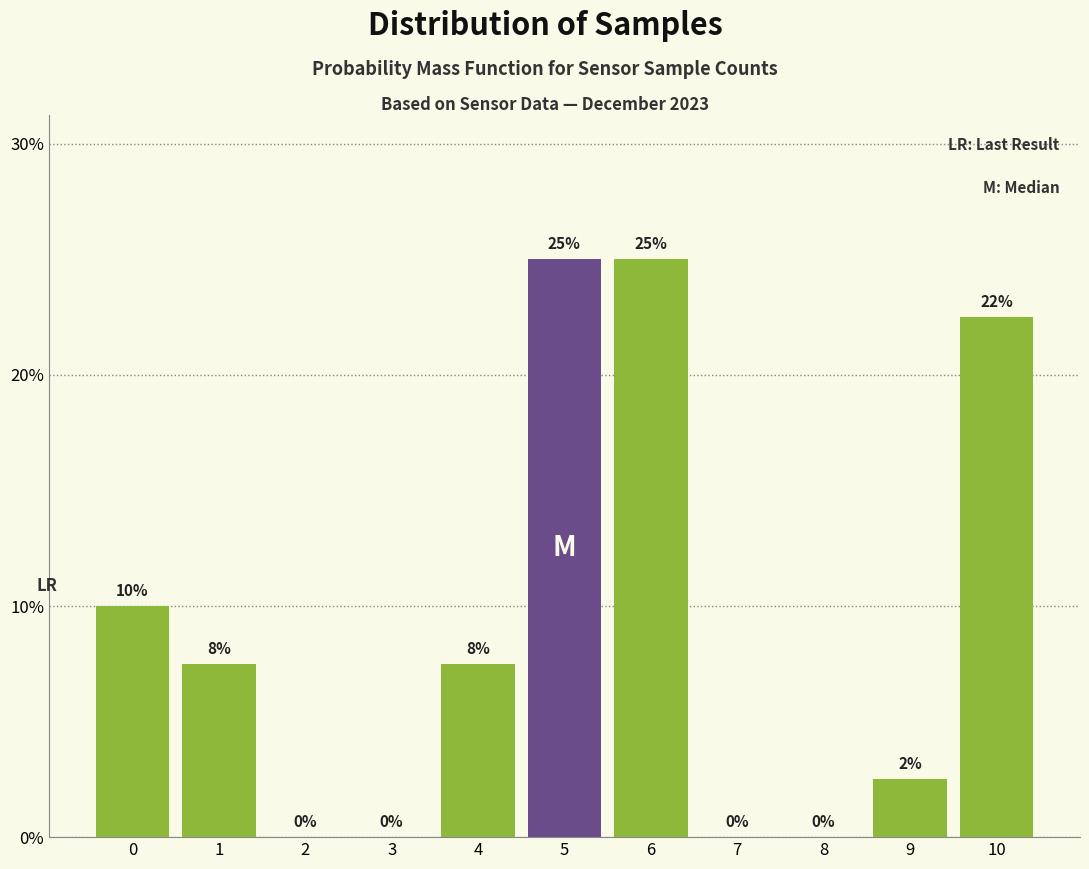

Between 5 and 10, which is larger?

5